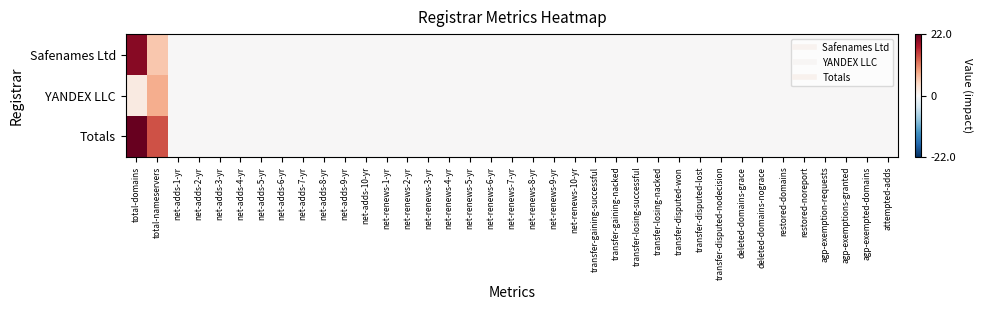

What is the greatest value displayed?

22